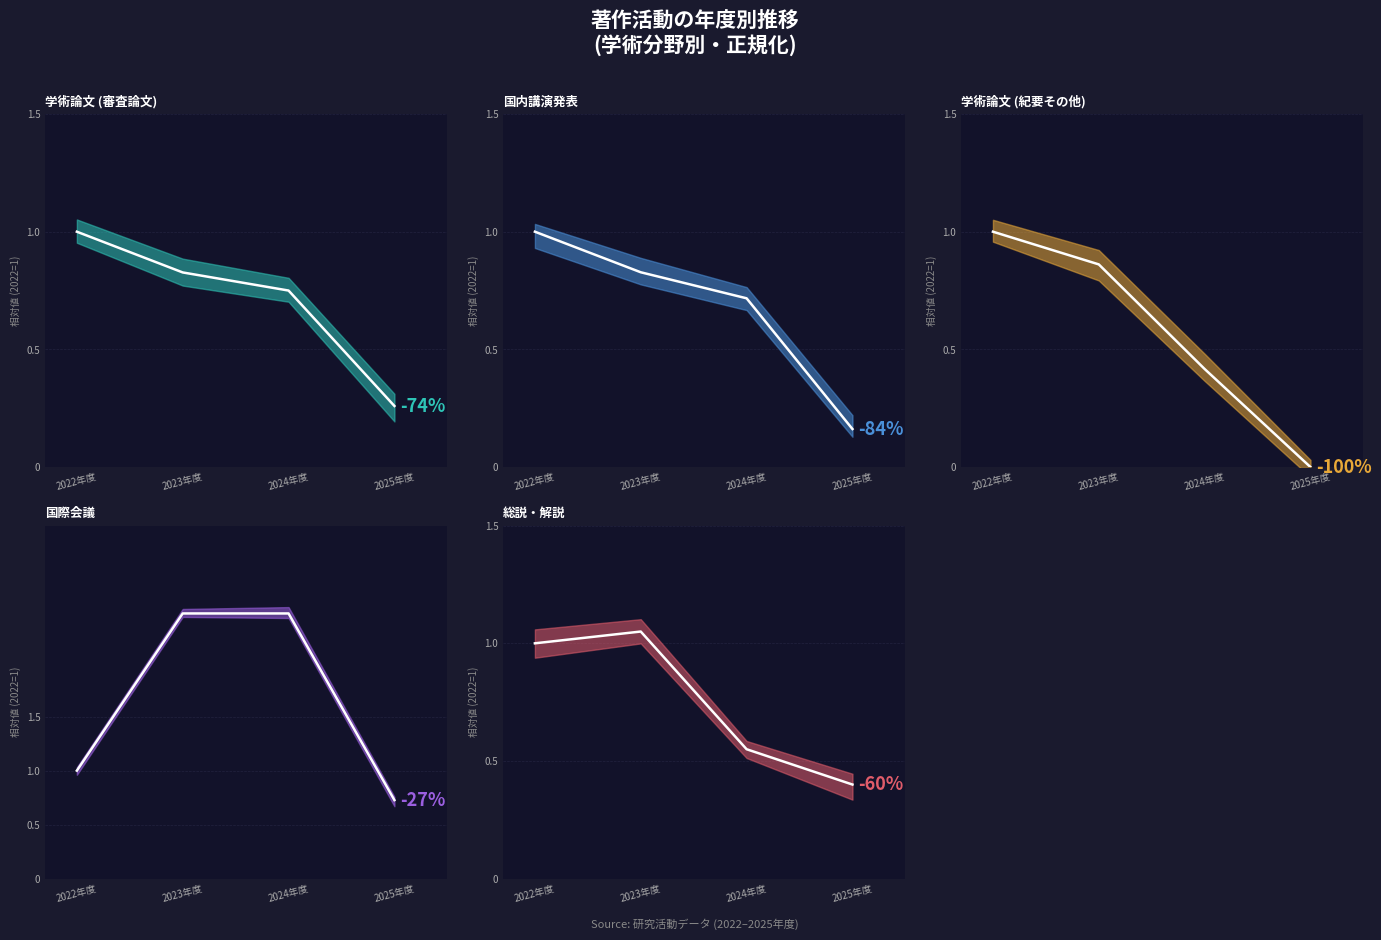

Reading right to left, extract all data points from this chart.

著作.学術論文 (審査論文)_line: 0.3	0.8	0.8	1.0
著作.国内講演発表_line: 0.2	0.7	0.8	1.0
著作.学術論文 (紀要その他)_line: 0.0	0.4	0.9	1.0
著作.国際会議_line: 0.7	2.5	2.5	1.0
著作.総説・解説_line: 0.4	0.6	1.1	1.0